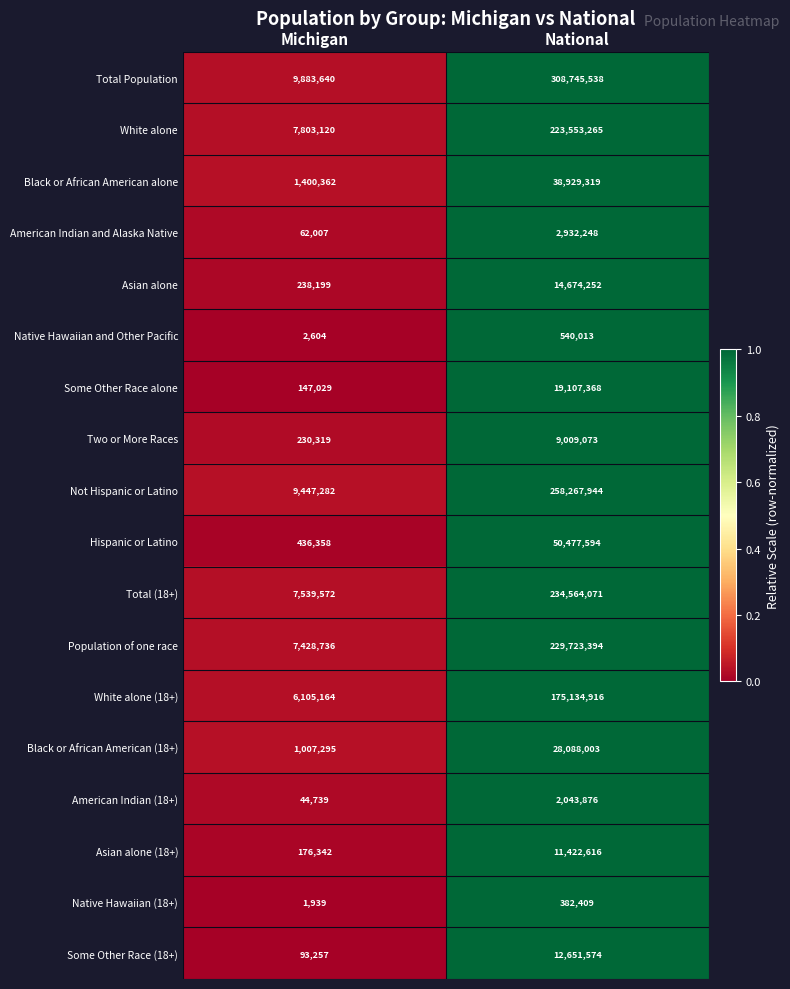

What is the spread (max minus min) of values at Michigan?

9881701